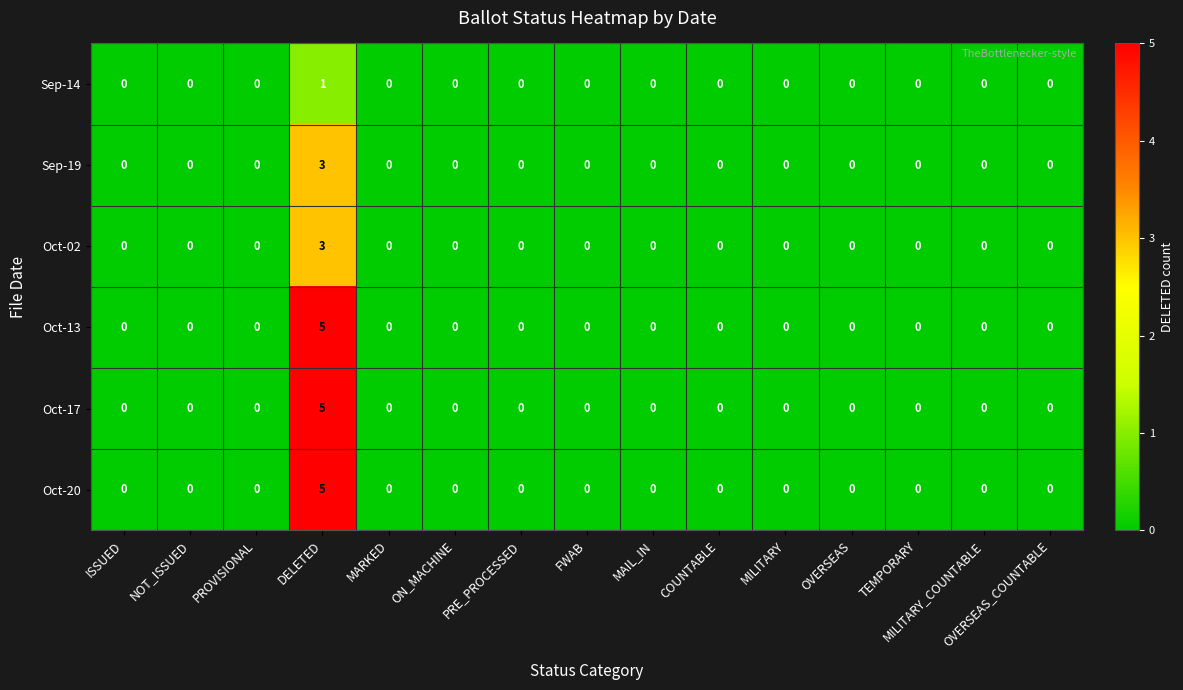

What is the maximum value shown in the chart?

5